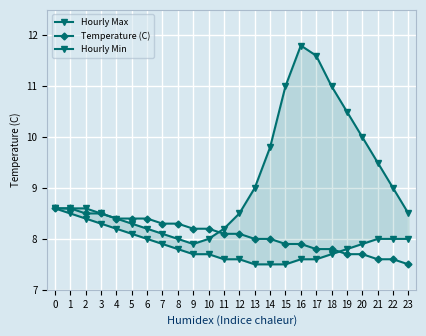

Read the Hourly Min value at 19.

7.8